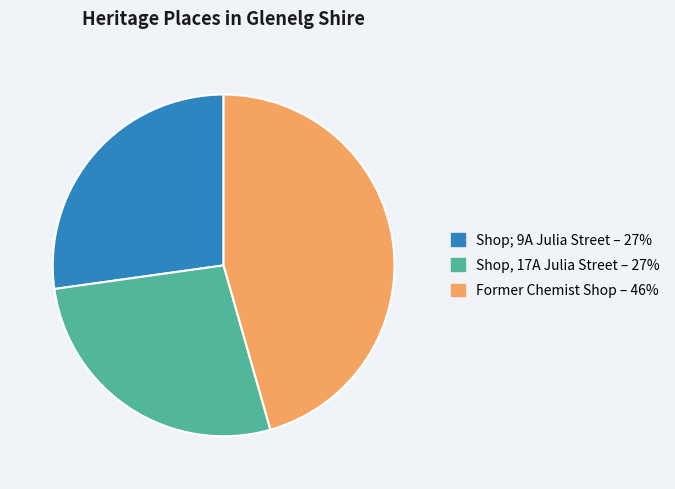

How many slices are in this pie chart?

3